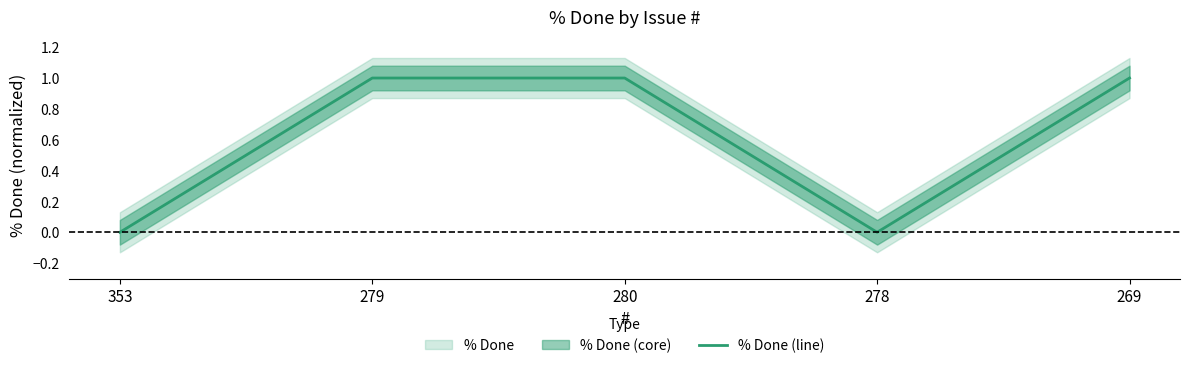

What is the difference between the values at 278 and 279?

1